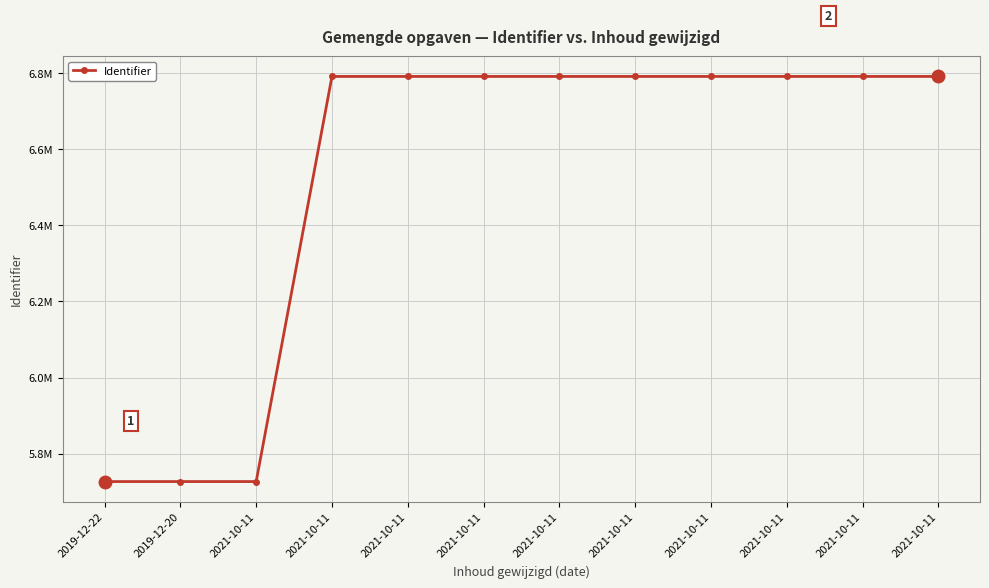

What is the label of the 8th point from the left?

2021-10-11